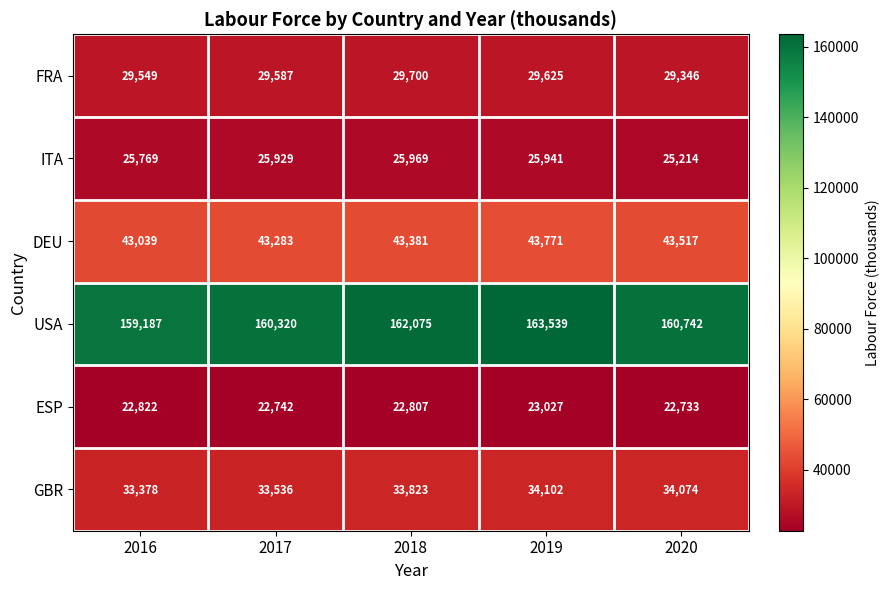

The ITA series shows 37655 at 2016. True or false?

False